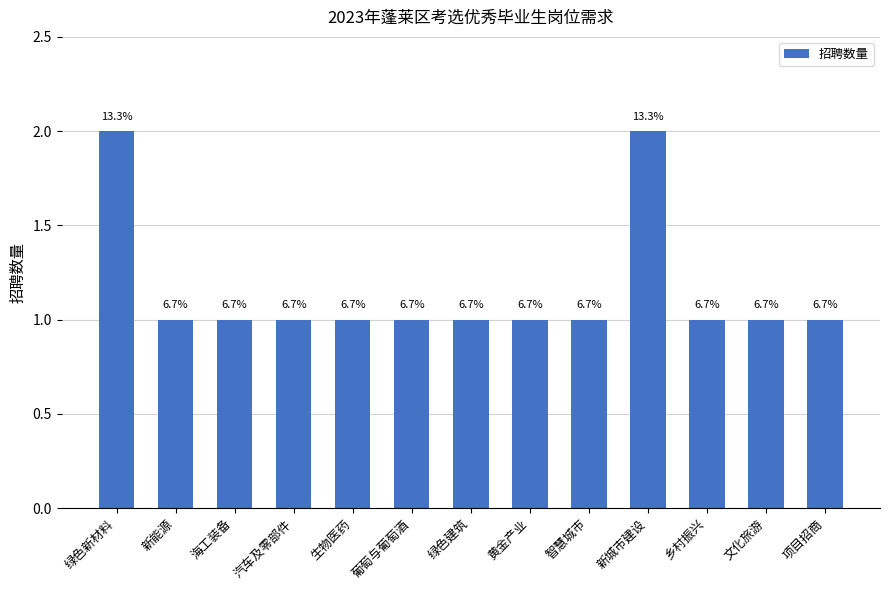

What is the ratio of the value at 生物医药 to the value at 新城市建设?

0.5